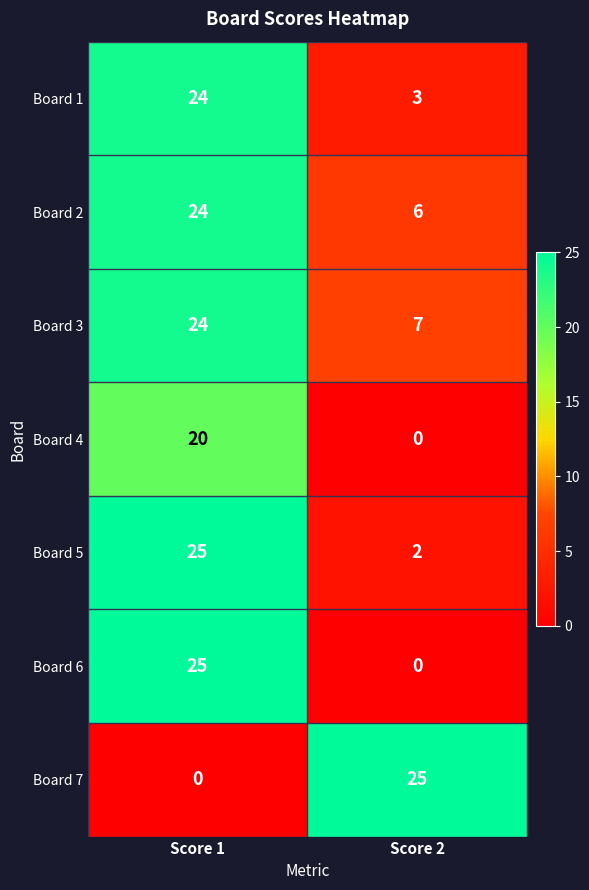

Which series has the largest total across all categories?

Board 3